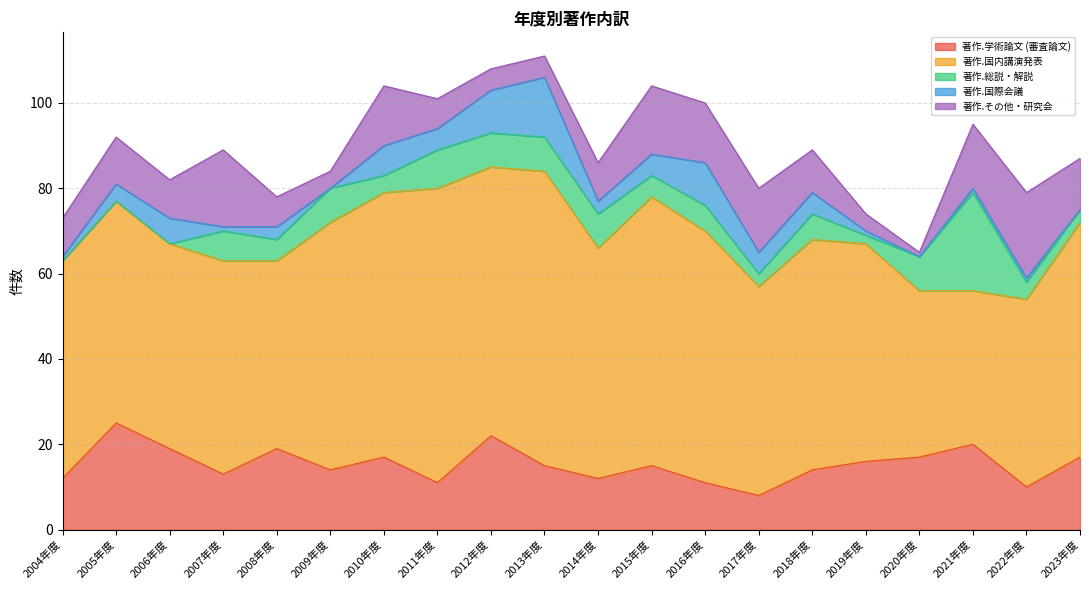

At which label does 著作.その他・研究会 reach its peak?

2022年度